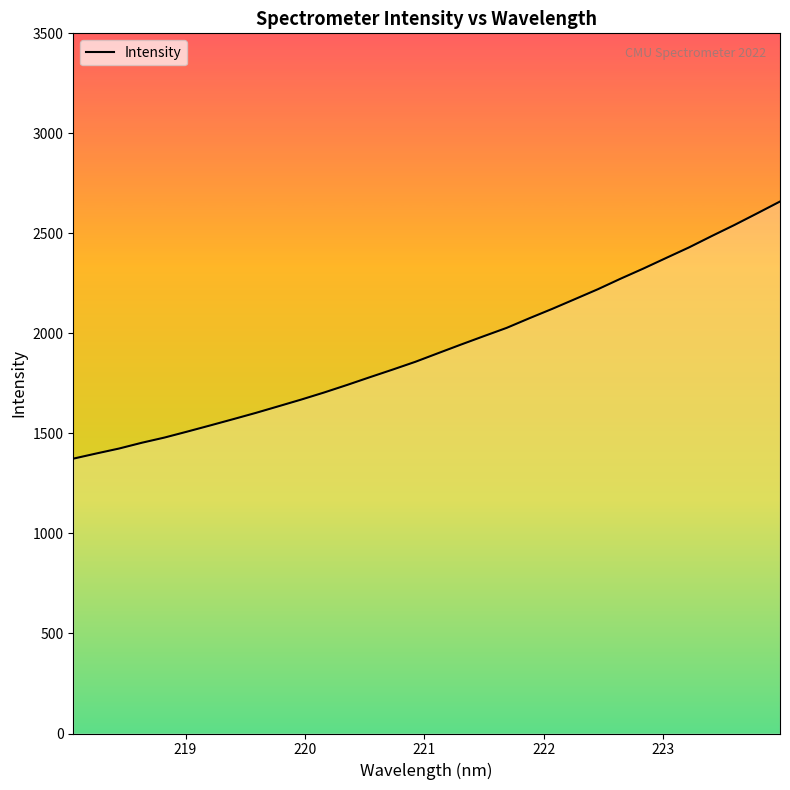

What is the difference between the maximum and minimum values?

1285.4